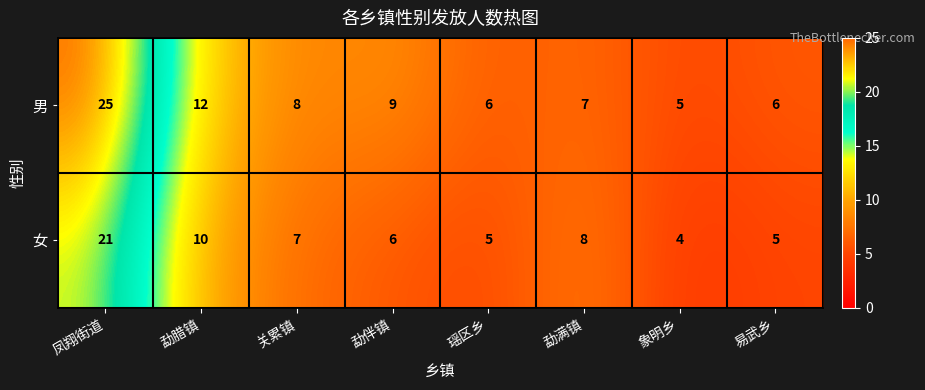

What is the difference between the second highest and minimum values in the 女 series?

6